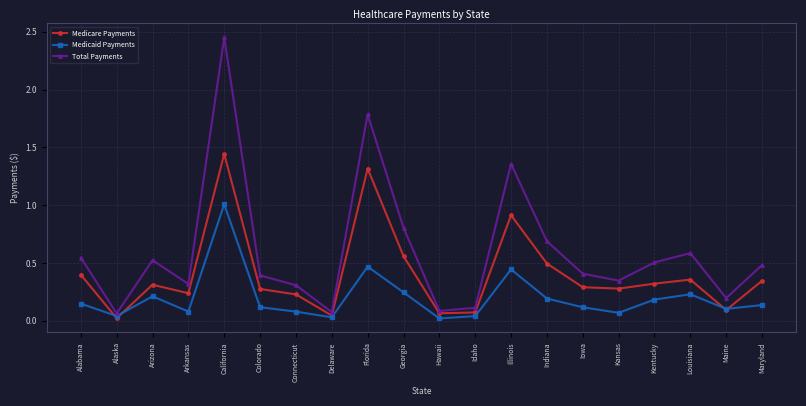

True or false: Medicaid Payments has more than 1 interior local peaks.

True